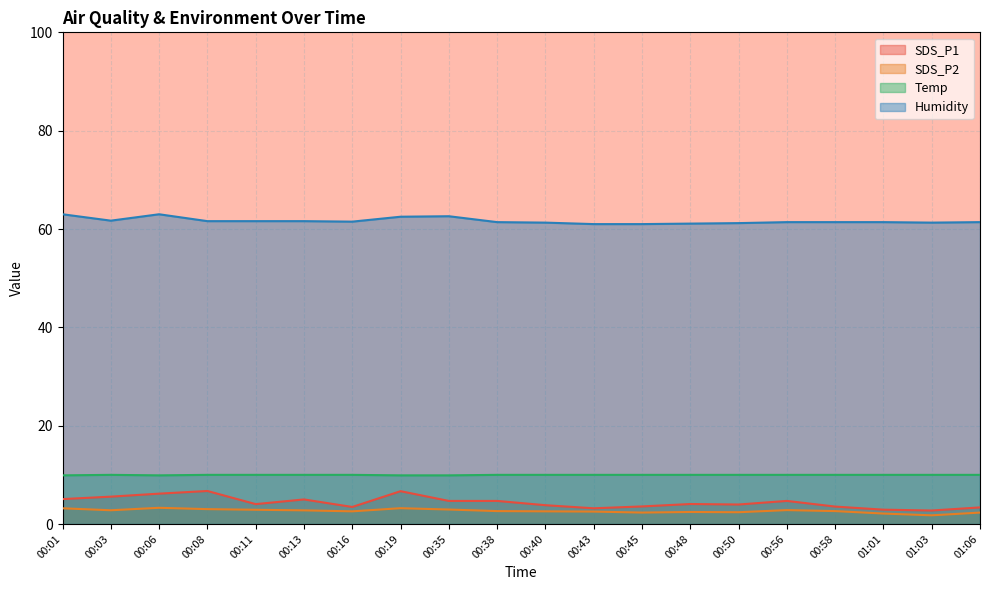

Count the number of data series in this chart.

4